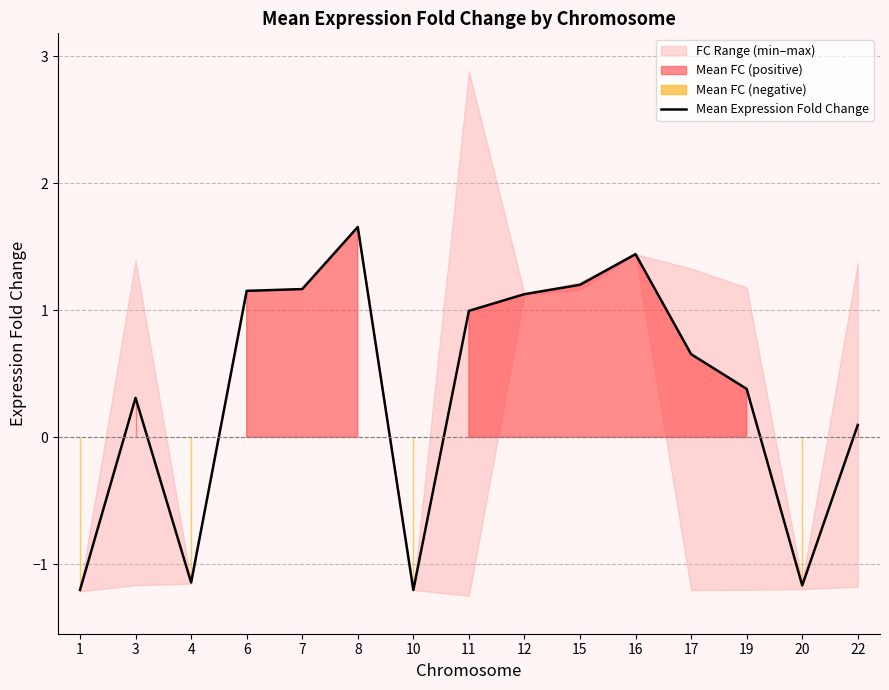

What is the average value?

0.4